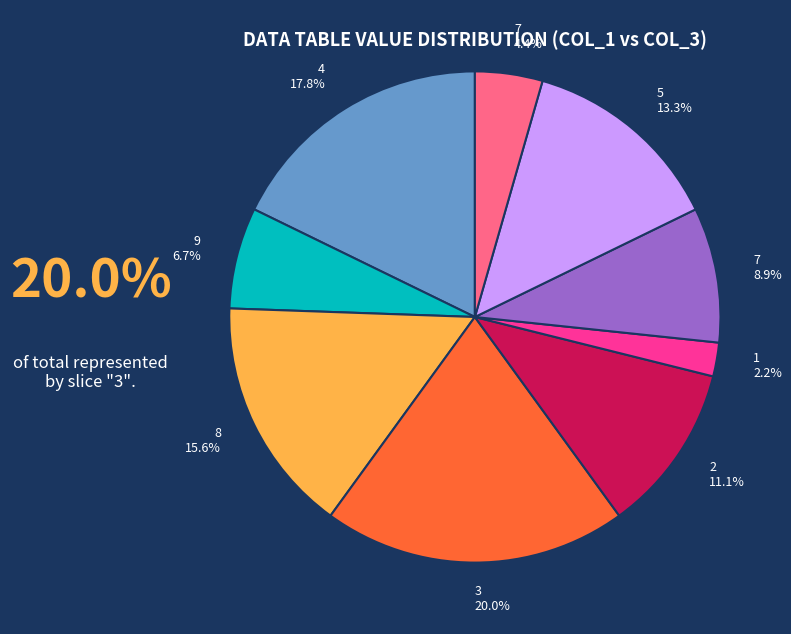

To the nearest percent, what is the difference between the largest and smallest slice percentages?

18%